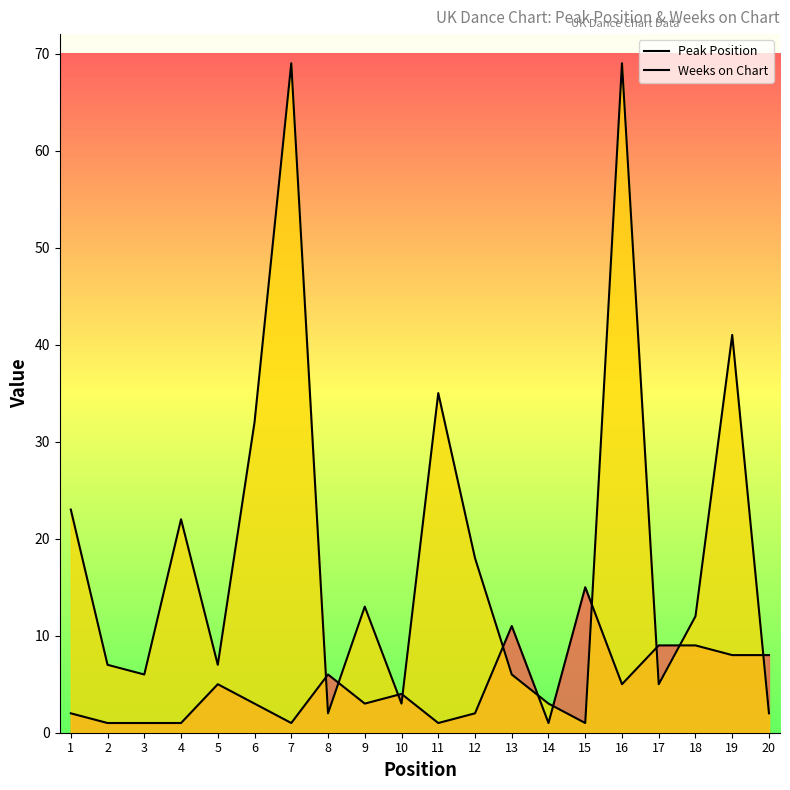

True or false: Peak Position has more than 1 points higher than both neighbors.

True